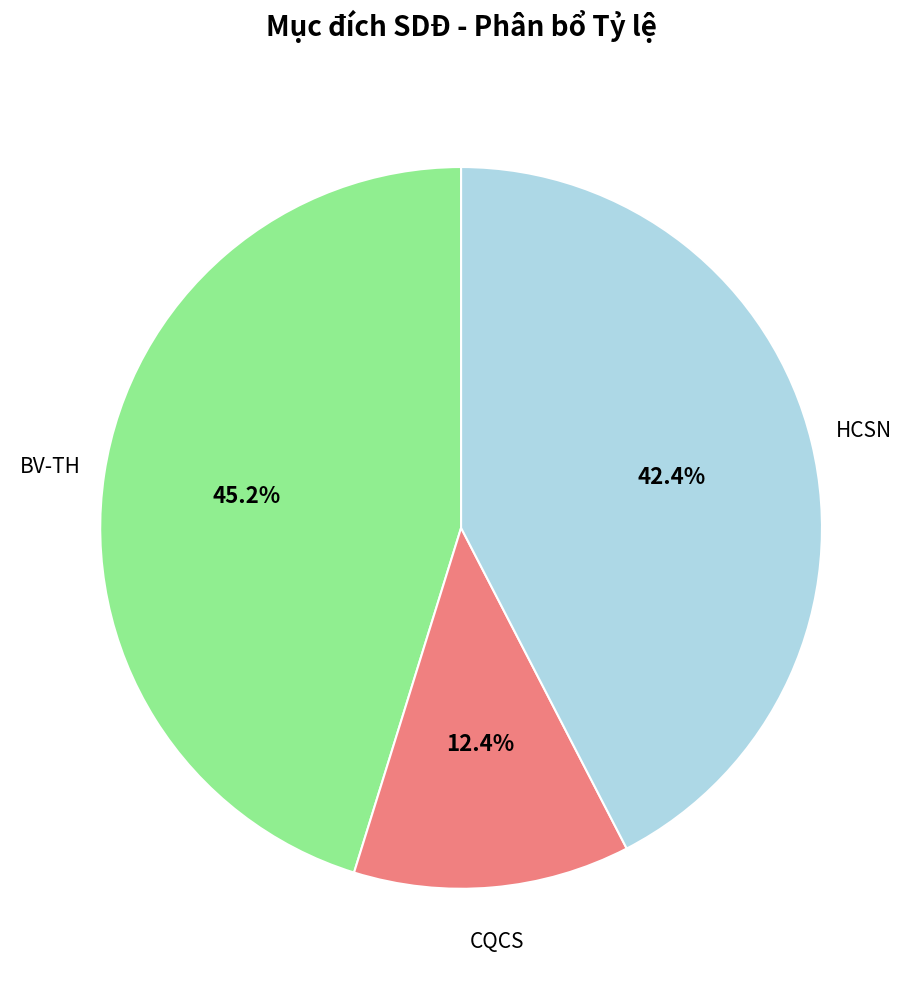

Do HCSN and CQCS together represent more than half of the pie?

Yes